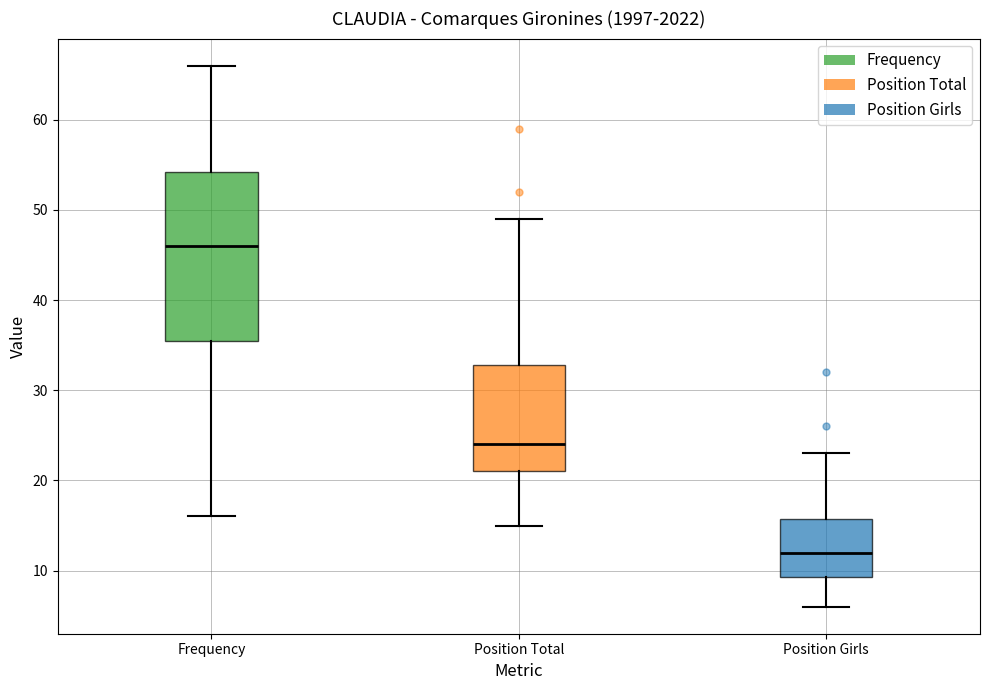

Reading left to right, transcribe this box plot: for each box, give where its median line is, the range the box spans, and where its two whiskers end, as read against the y-axis. The values are not printed on the chart, so give them approximately, as read against the axis.

Frequency: median 46, box 36 to 54, whiskers 16 to 66
Position Total: median 24, box 21 to 33, whiskers 15 to 49
Position Girls: median 12, box 9 to 16, whiskers 6 to 23